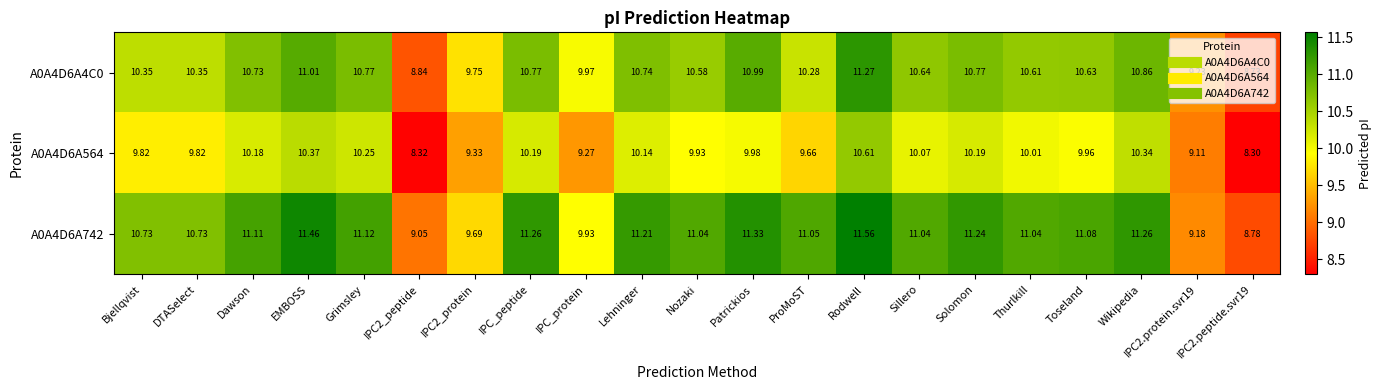

Which category has the highest value across all series?

Rodwell